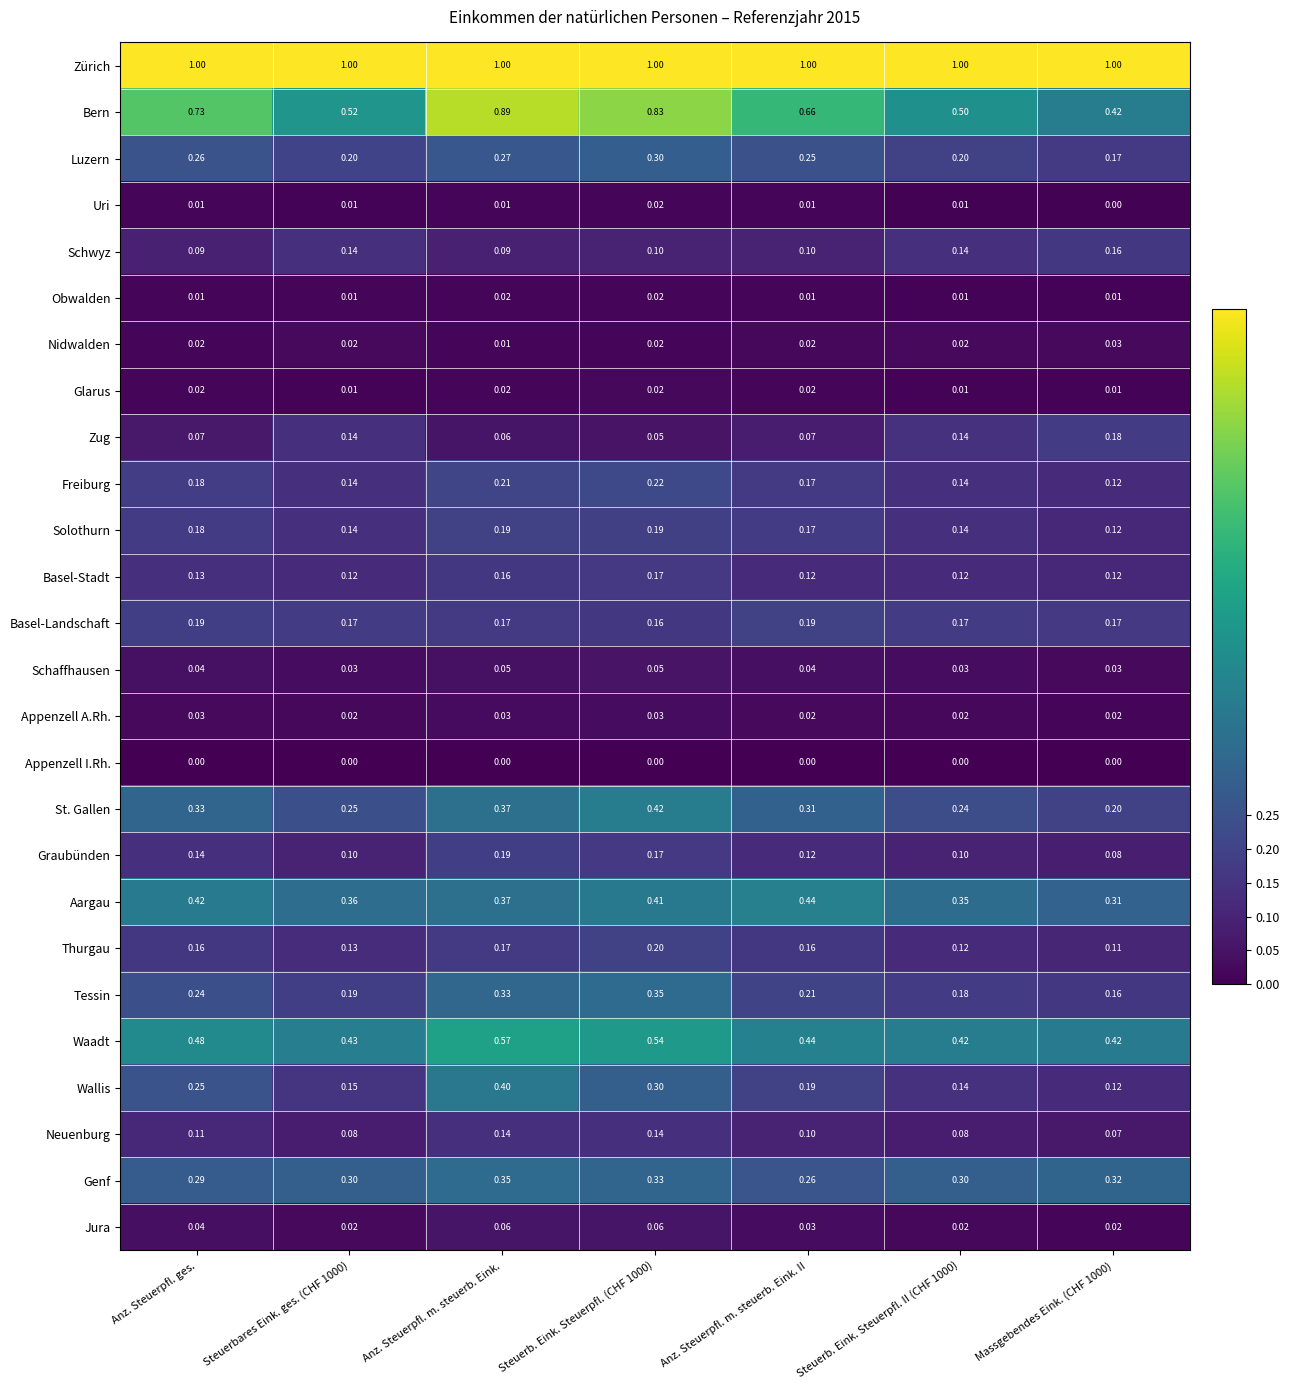

Which series changed the most between Anz. Steuerpfl. m. steuerb. Eink. and Steuerb. Eink. Steuerpfl. II (CHF 1000)?

Bern